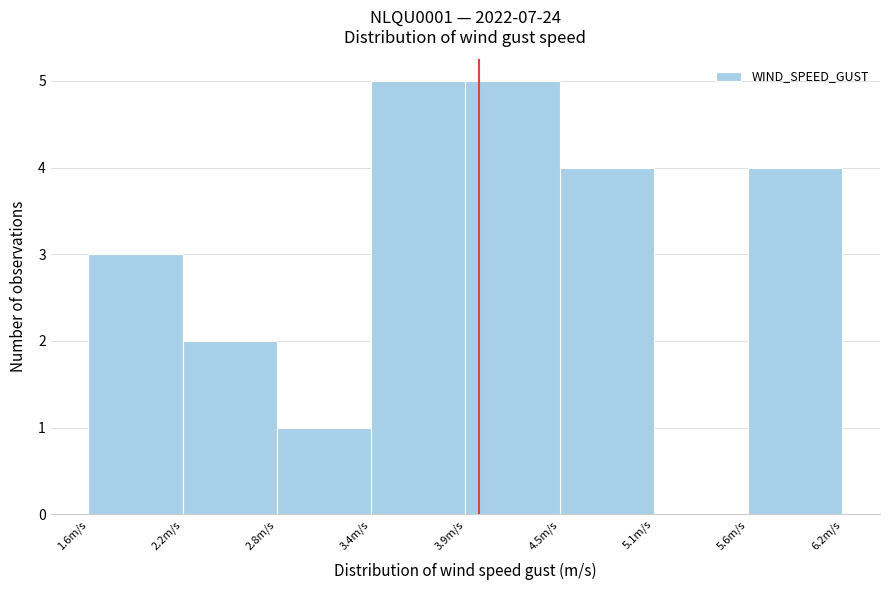

How tall is the bar that spans 4.5 to 5.1 on the x-axis? Neither the bar edges nor the heights are printed on the chart, so give them approximately, as read against the axes.

4